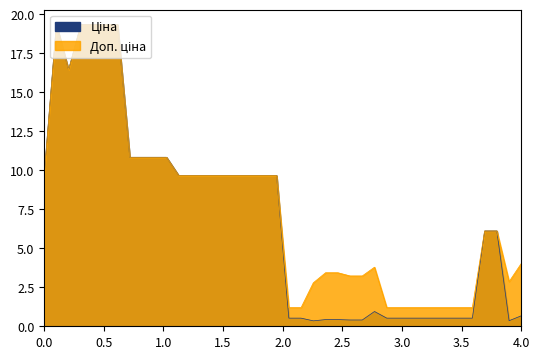

Which series has the largest total across all categories?

Доп. ціна